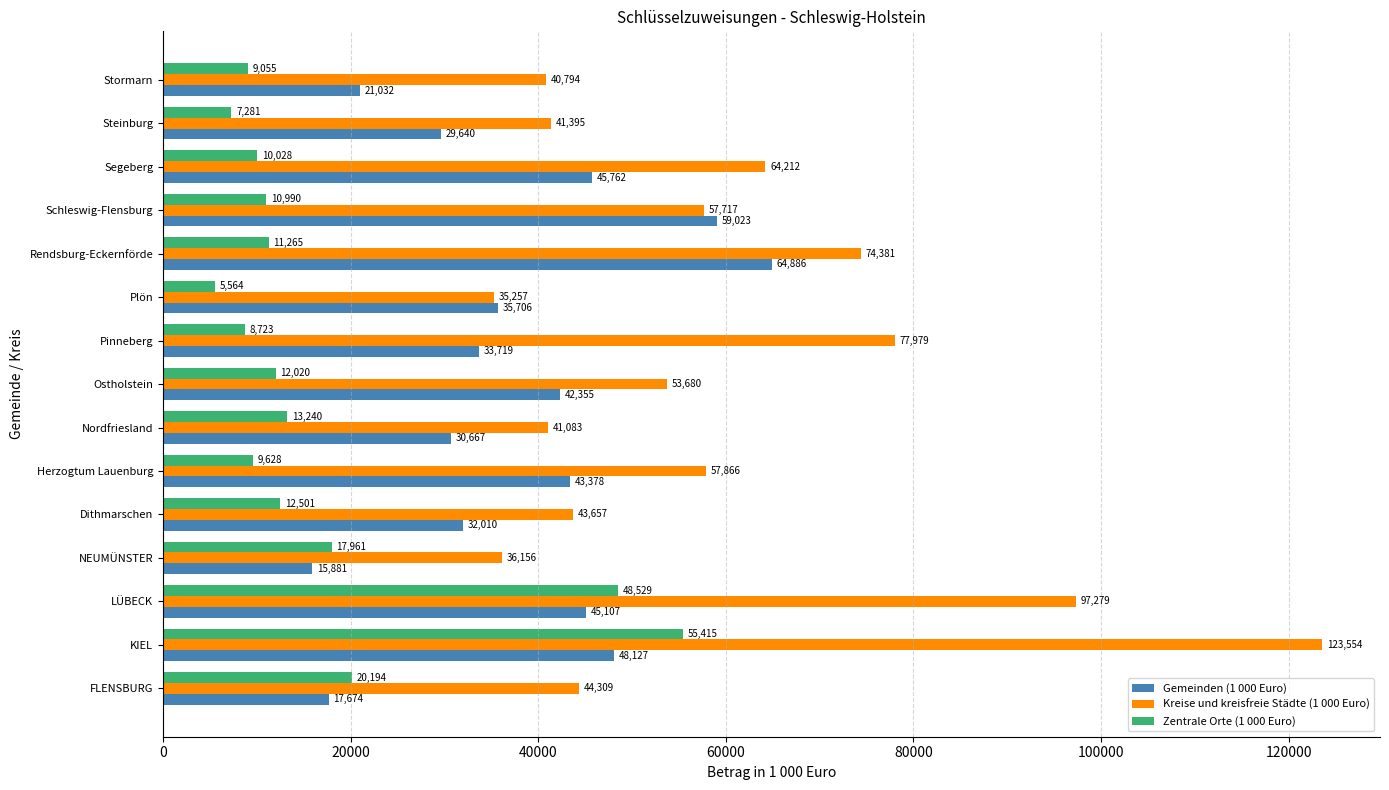

Which category has the lowest value in the Gemeinden (1 000 Euro) series?

NEUMÜNSTER